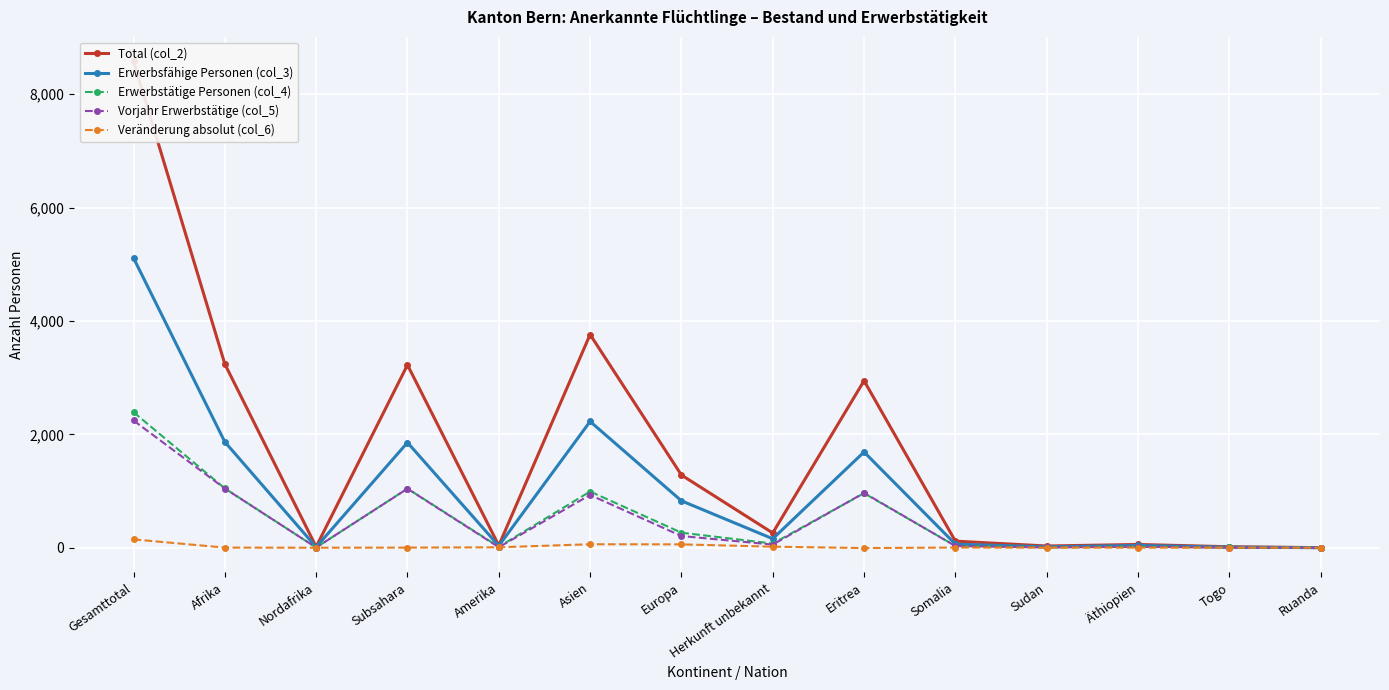

What is the sum of all Erwerbstätige Personen (col_4) values?

6851